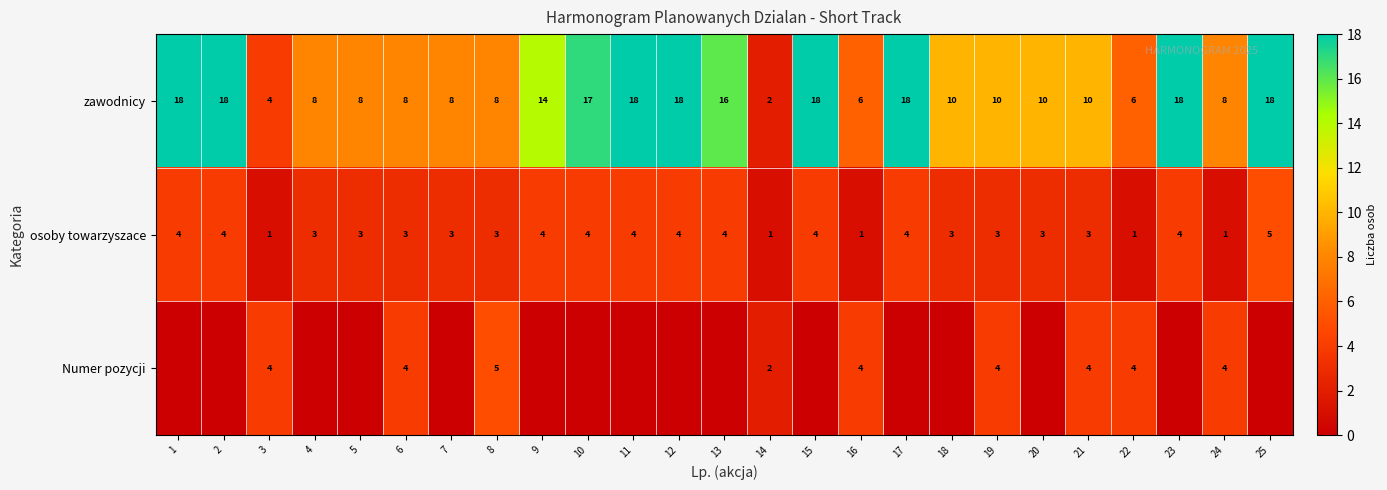

What is the lowest value of the osoby towarzyszace series?

1